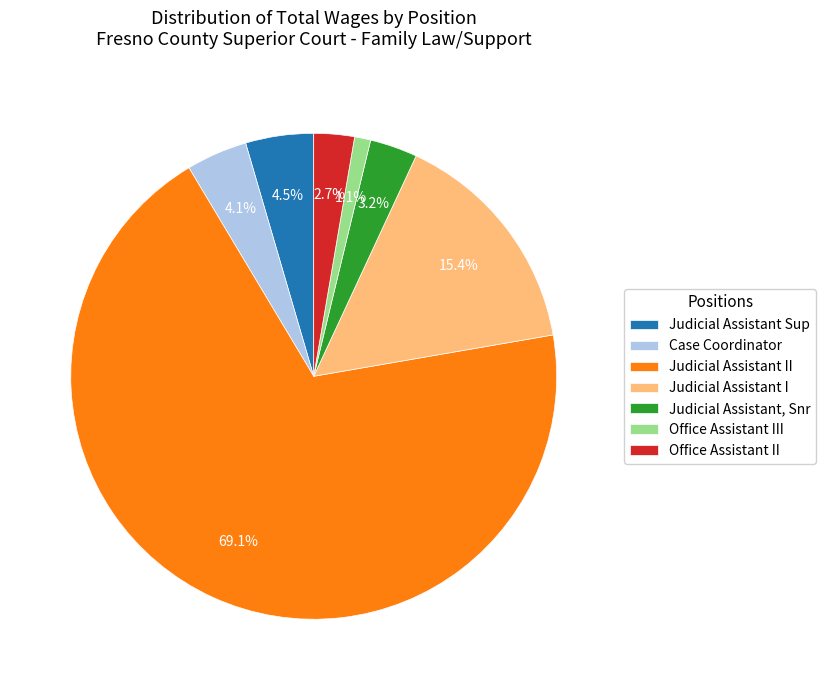

What is the majority slice?

Judicial Assistant II